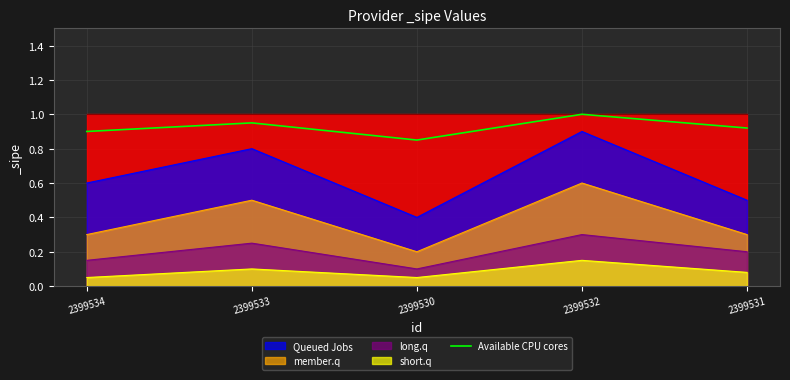

What is the label of the 4th point from the left?

2399532